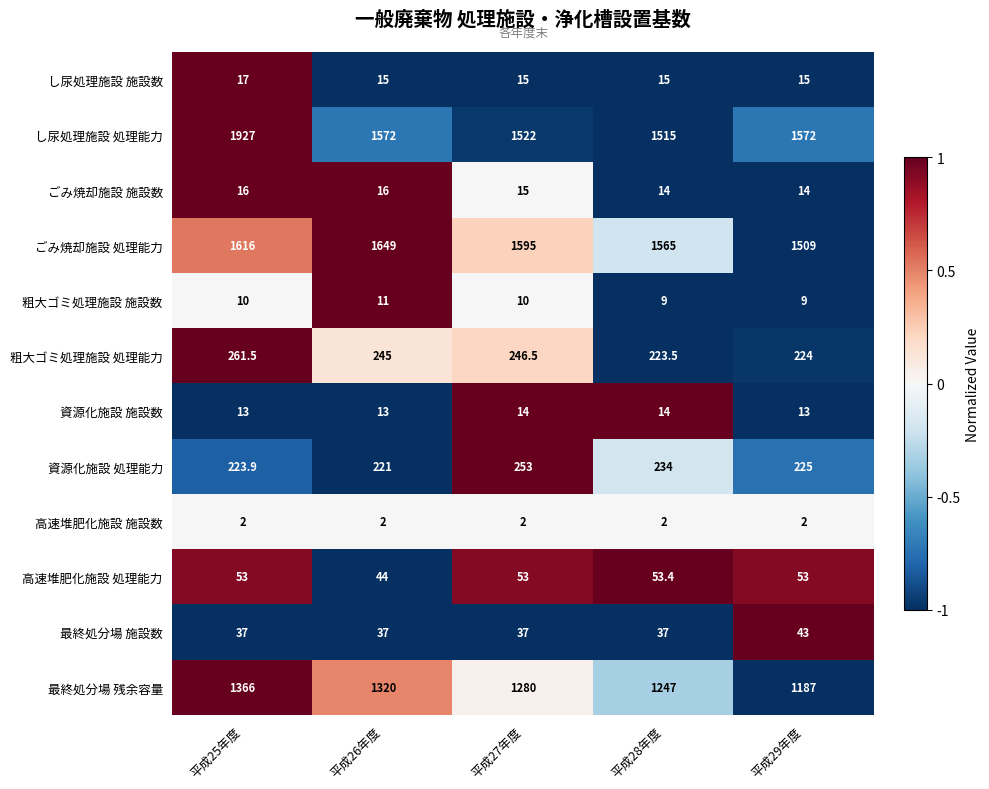

Which series has the widest spread of values?

し尿処理施設 処理能力